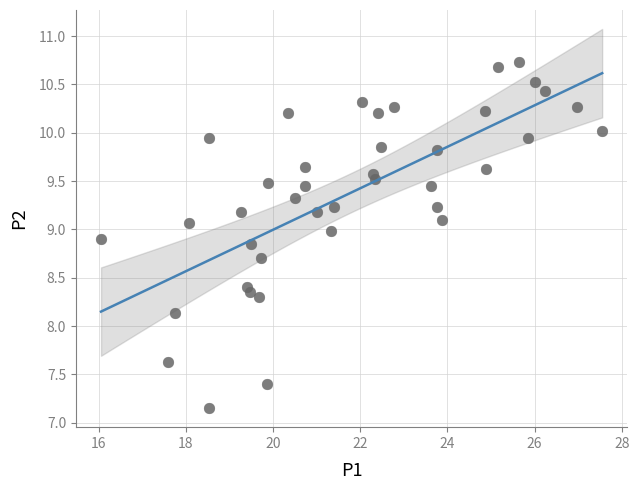

What Y value in the scatter plot is closest to 8?

8.1